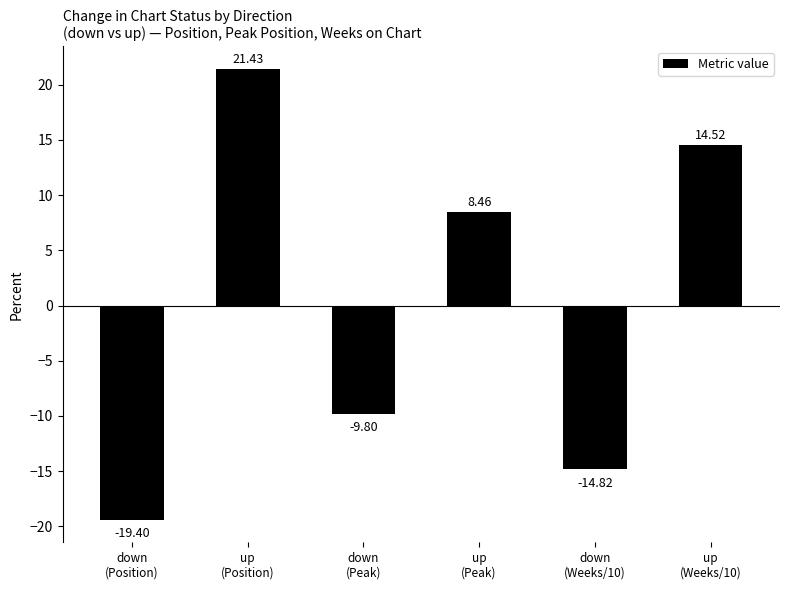

What is the maximum value shown in the chart?

21.4